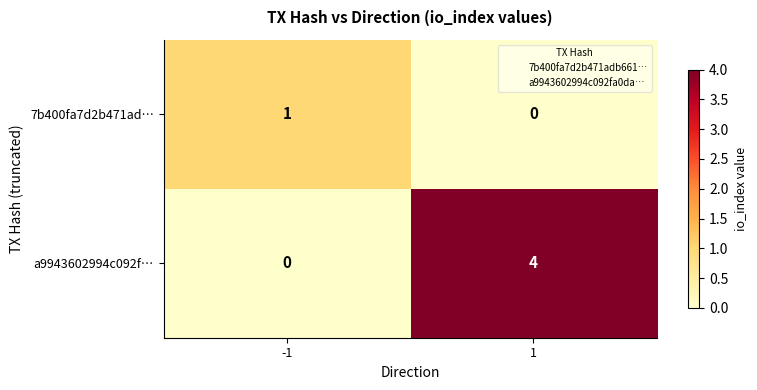

What is the spread (max minus min) of values at -1?

1